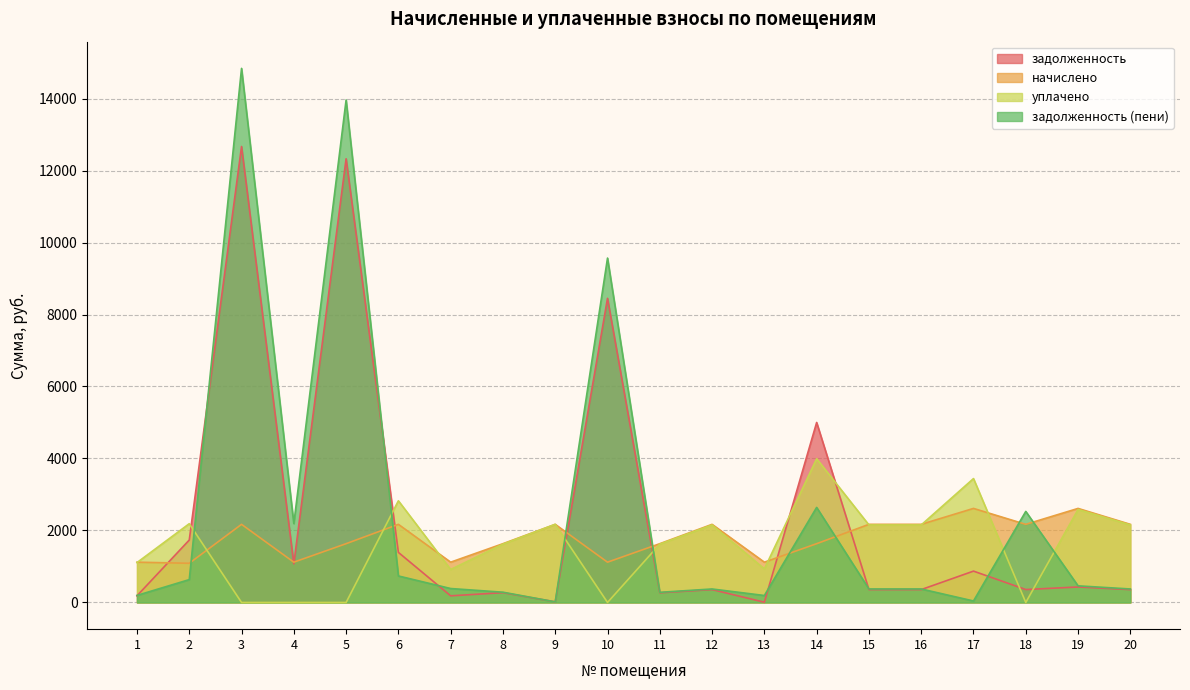

At which category does уплачено reach its first local valley?

7